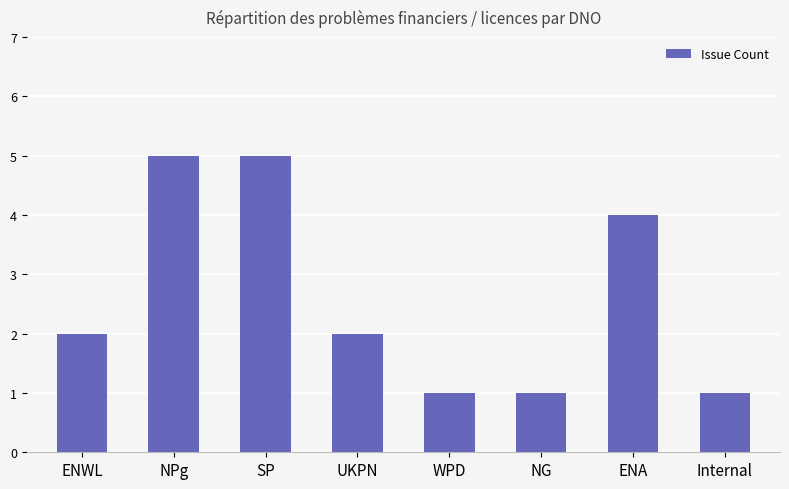

What is the ratio of the value at NG to the value at SP?

0.2